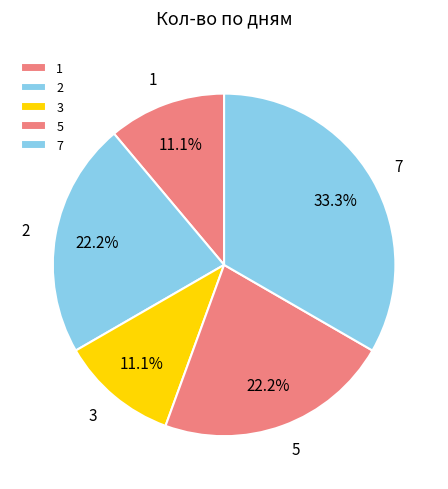

What percentage is NOT represented by 2?

77.8%